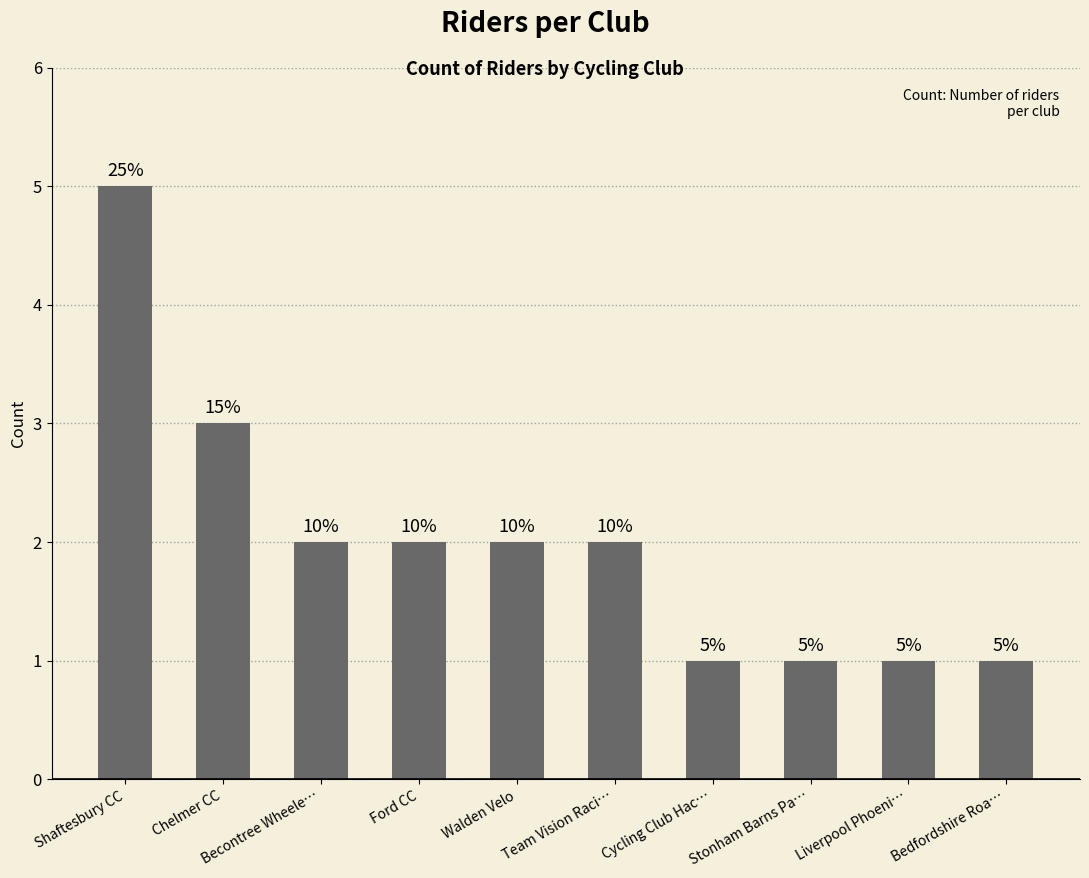

Which has a higher value, Liverpool Phoeni… or Becontree Wheele…?

Becontree Wheele…